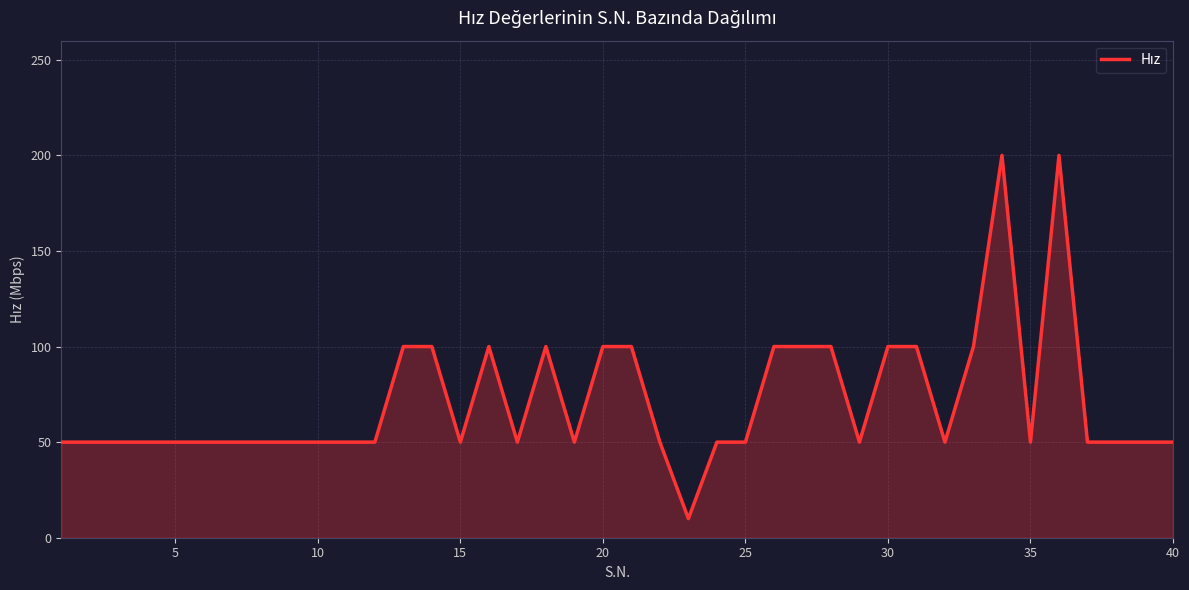

What is the maximum value shown in the chart?

200